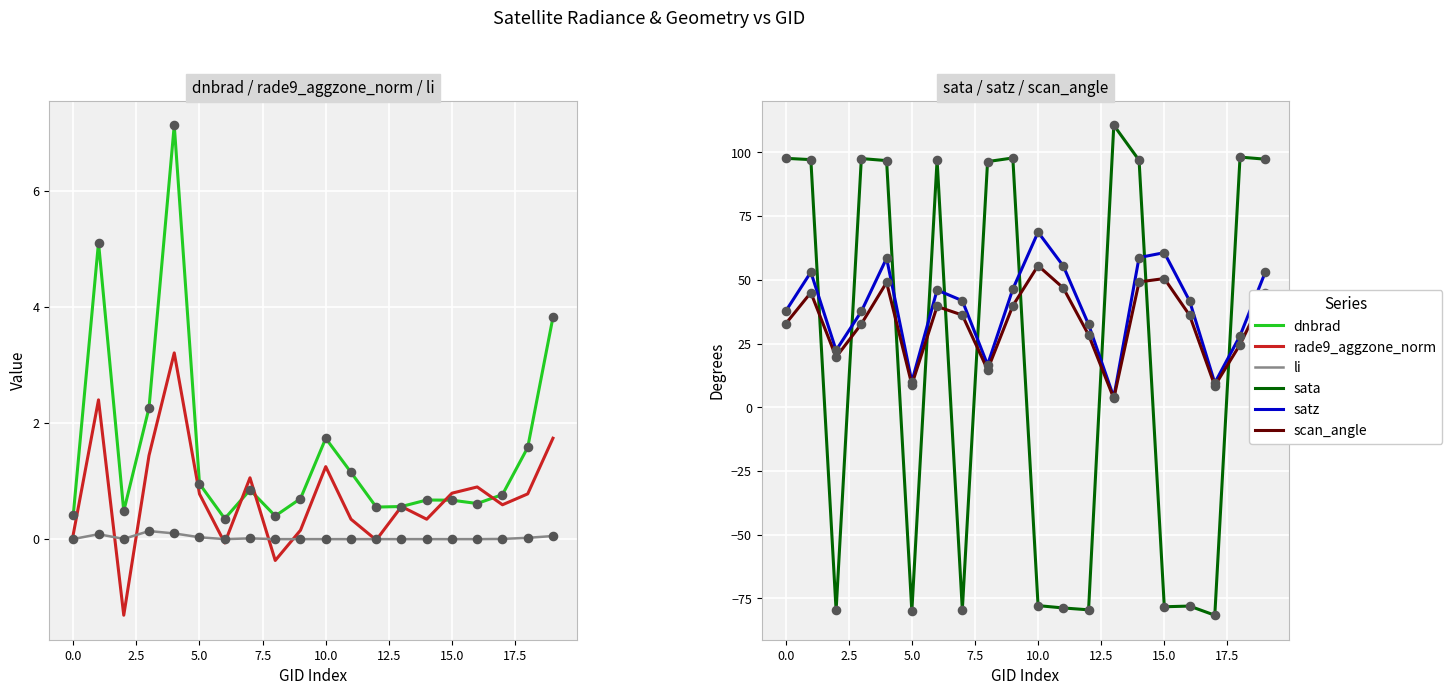

Which series has the largest total across all categories?

satz